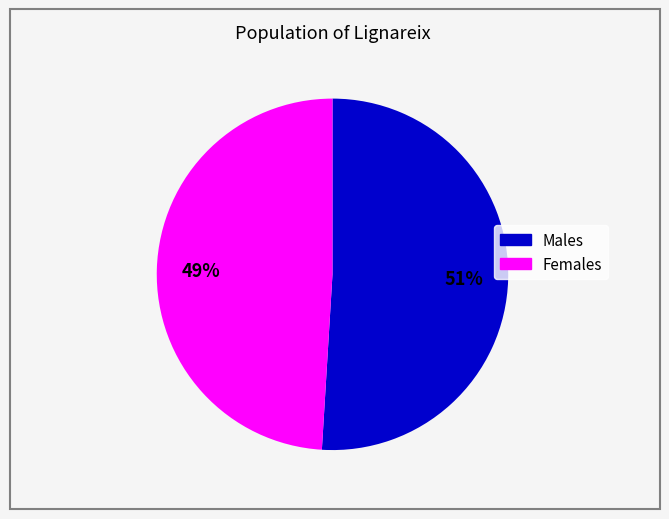

To the nearest percent, what is the average slice percentage?

50%